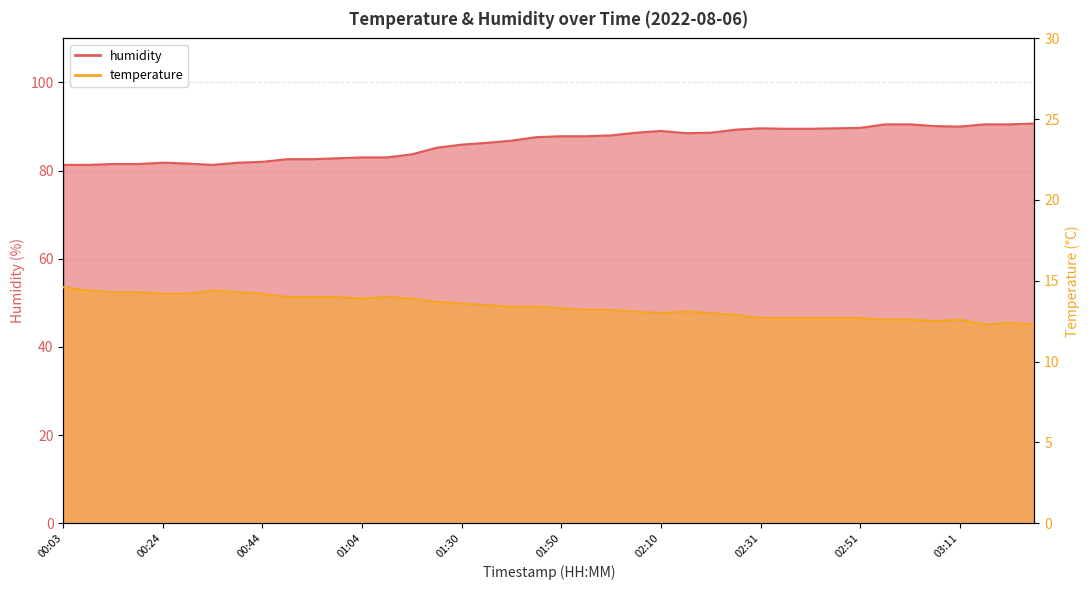

Reading left to right, what are all the values shown in this chart?

temperature: 14.6	14.4	14.3	14.3	14.2	14.2	14.4	14.3	14.2	14.0	14.0	14.0	13.9	14.0	13.9	13.7	13.6	13.5	13.4	13.4	13.3	13.2	13.2	13.1	13.0	13.1	13.0	12.9	12.7	12.7	12.7	12.7	12.7	12.6	12.6	12.5	12.6	12.3	12.4	12.3
humidity: 81.3	81.3	81.5	81.5	81.8	81.6	81.3	81.8	82.0	82.6	82.6	82.8	83.0	83.0	83.7	85.2	85.9	86.3	86.8	87.6	87.8	87.8	88.0	88.6	89.0	88.5	88.6	89.3	89.6	89.5	89.5	89.6	89.7	90.5	90.5	90.1	90.0	90.5	90.5	90.7